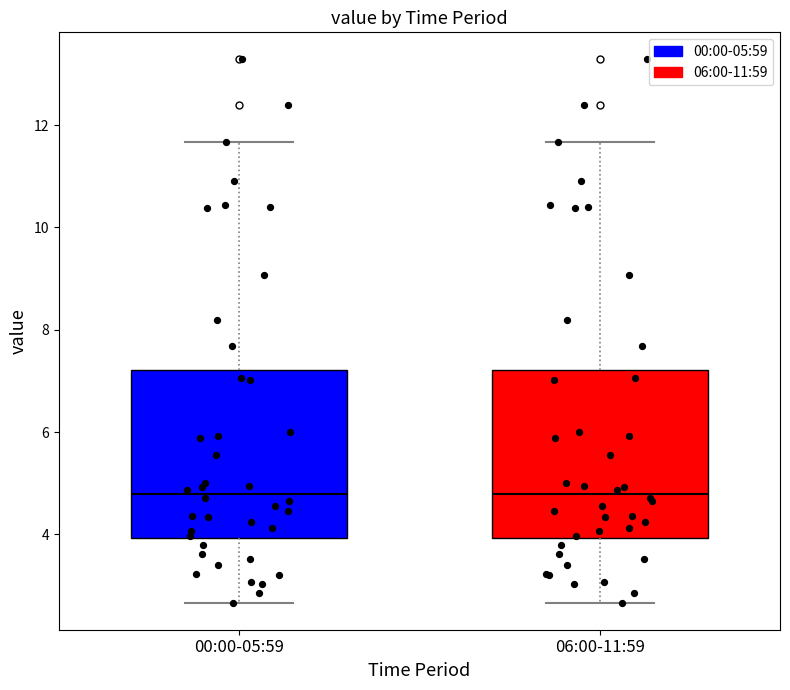

Reading left to right, transcribe this box plot: for each box, give where its median line is, the range the box spans, and where its two whiskers end, as read against the y-axis. The values are not printed on the chart, so give them approximately, as read against the axis.

00:00-05:59: median 4.8, box 4.0 to 7.2, whiskers 2.6 to 11.6
06:00-11:59: median 4.8, box 4.0 to 7.2, whiskers 2.6 to 11.6